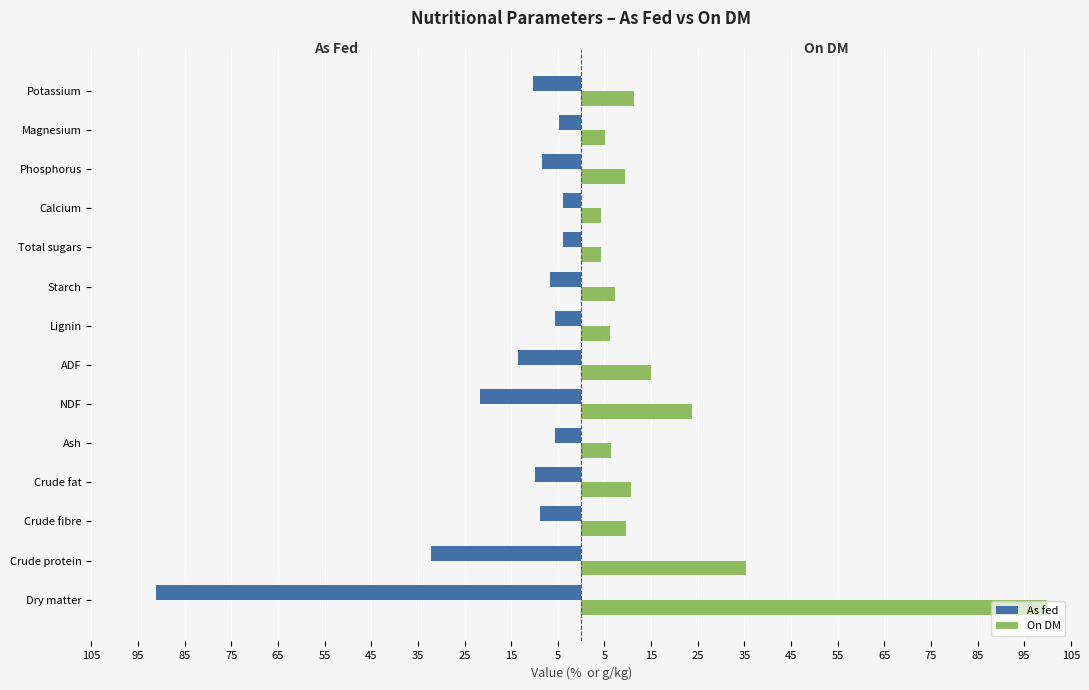

What is the value of the On DM bar at the 5th from the left?

6.3